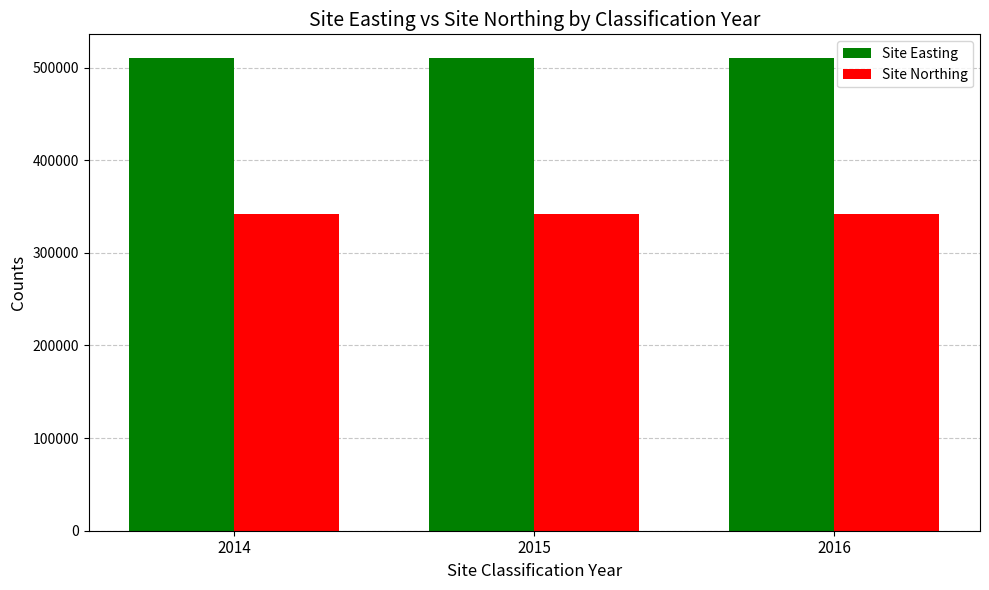

Reading right to left, what are all the values shown in this chart?

Site Easting: 2016=510400	2015=510400	2014=510400
Site Northing: 2016=341700	2015=341700	2014=341700